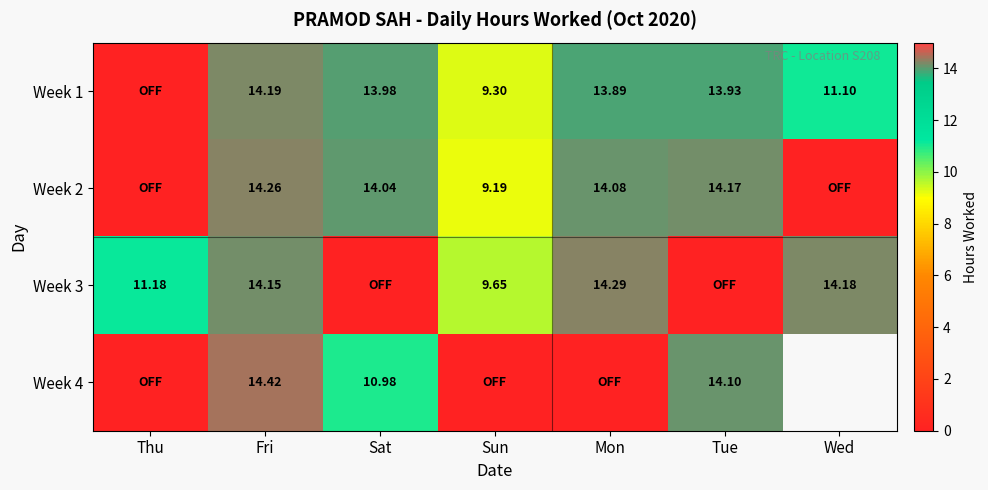

True or false: Week 1 has a value of 9.3 at Sun.

True